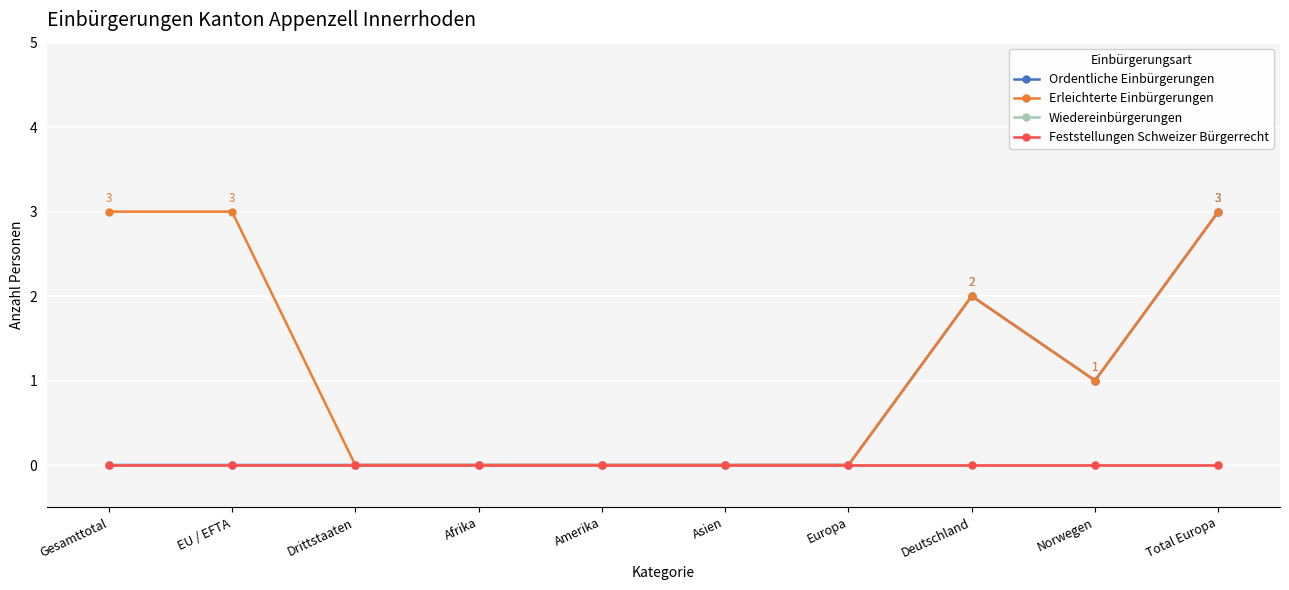

Rank the series by their maximum value, from lowest to highest.

Wiedereinbürgerungen, Feststellungen Schweizer Bürgerrecht, Ordentliche Einbürgerungen, Erleichterte Einbürgerungen